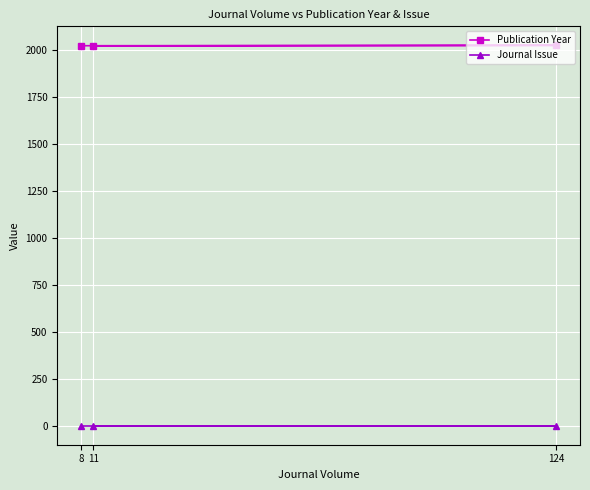

What is the average value of the Publication Year series?

2022